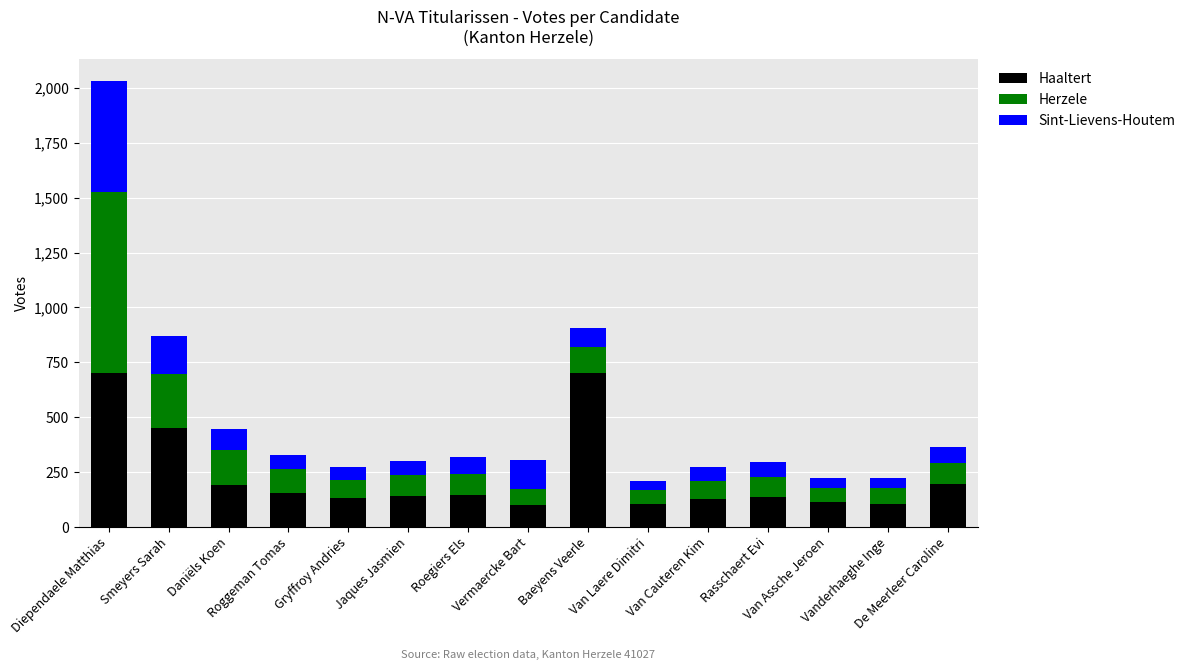

What is the difference between the maximum and minimum values in the Haaltert series?

604